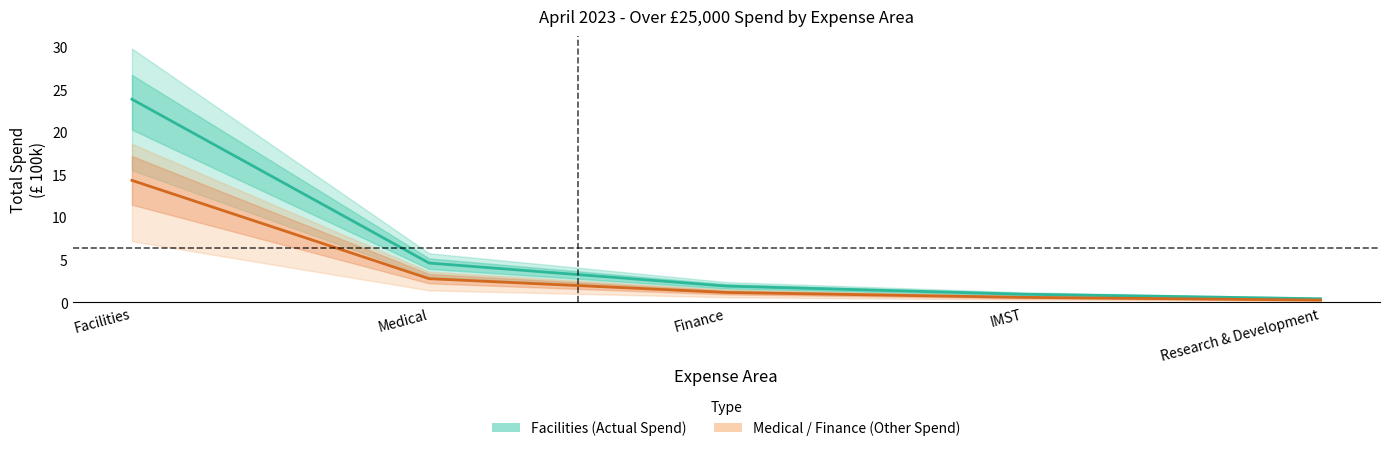

Count the number of data series in this chart.

2